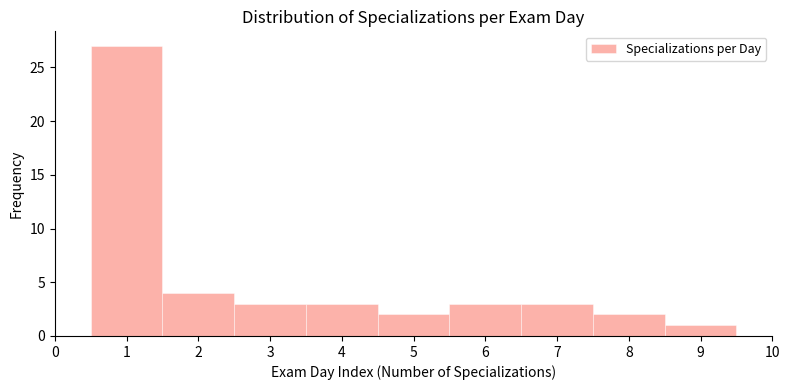

Reading left to right, transcribe this chart: for each bar, give the range it covers on the x-axis and its height. The values are not printed on the chart, so give them approximately, as read against the axis.

0.5 to 1.5: 27
1.5 to 2.5: 4
2.5 to 3.5: 3
3.5 to 4.5: 3
4.5 to 5.5: 2
5.5 to 6.5: 3
6.5 to 7.5: 3
7.5 to 8.5: 2
8.5 to 9.5: 1